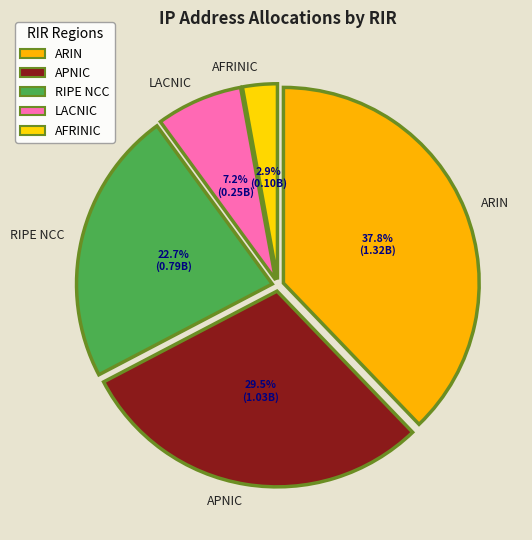

What portion of the pie excludes AFRINIC?

97.1%